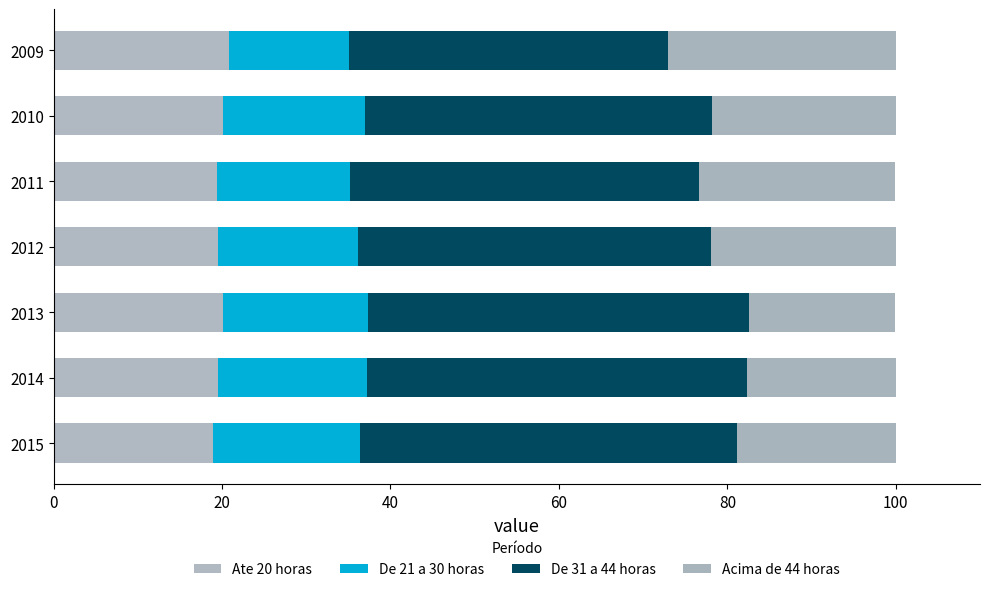

What is the average value of the De 21 a 30 horas series?

16.6